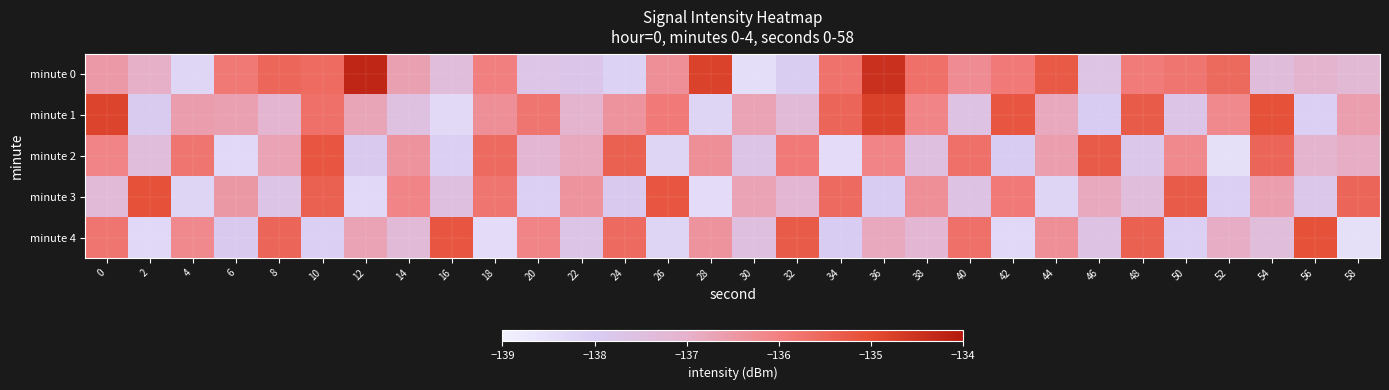

Rank the series at 20 from highest to lowest value.

minute 1, minute 4, minute 2, minute 0, minute 3